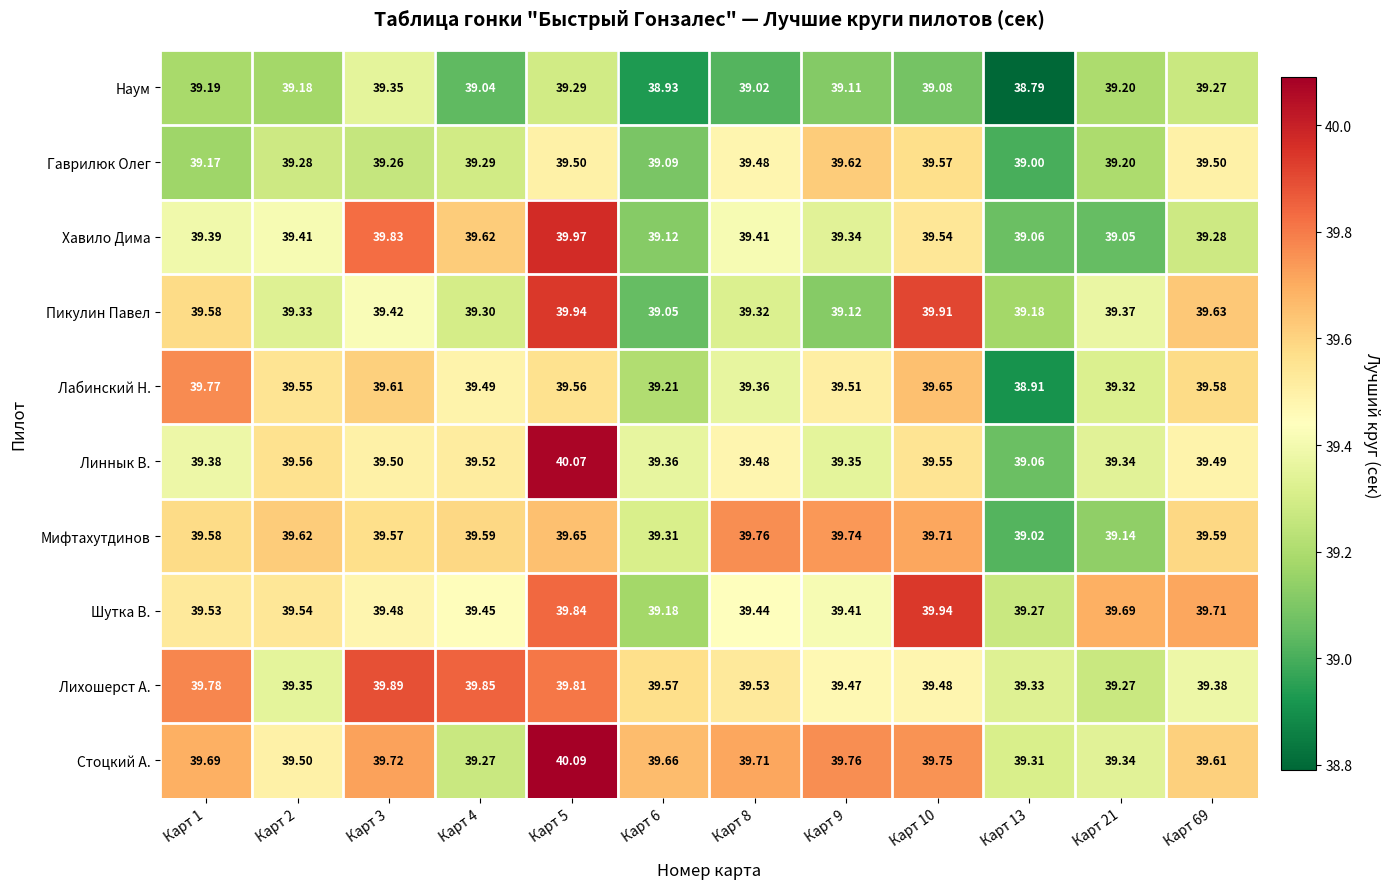

Is the value of Шутка В. at Карт 69 greater than the value of Гаврилюк Олег at Карт 10?

Yes